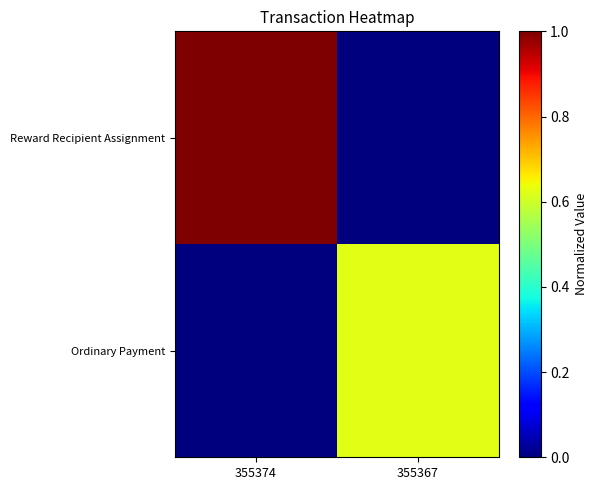

Reading left to right, transcribe all the data shown in this chart.

Reward Recipient Assignment: 355374=1.0	355367=0.0
Ordinary Payment: 355374=0.0	355367=0.6